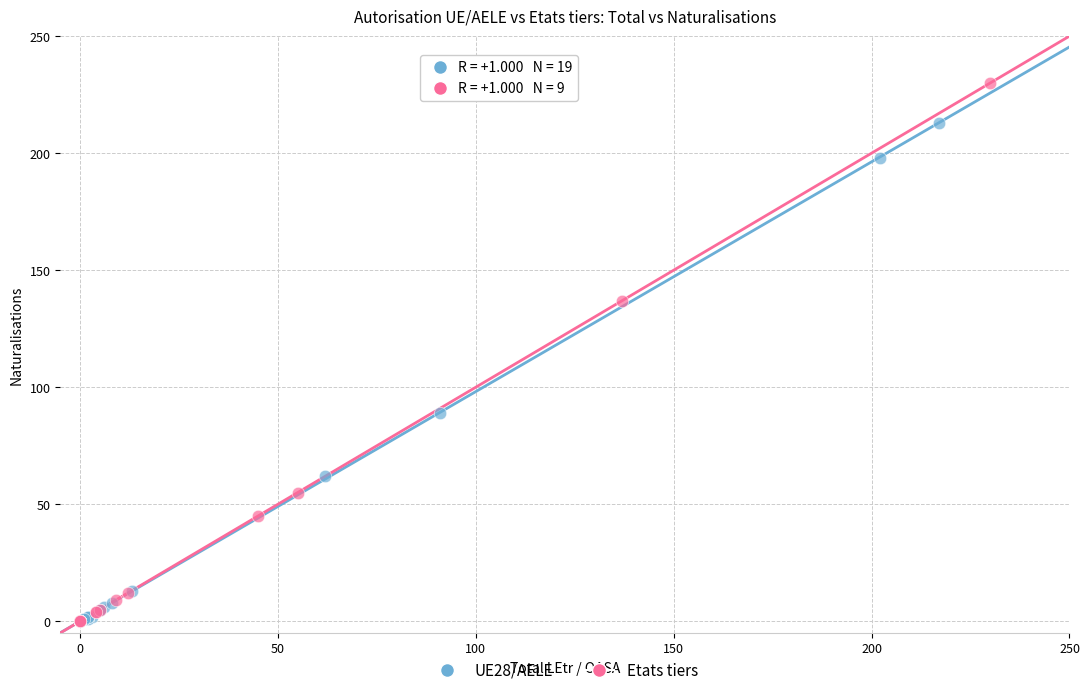

Which series has the widest spread of Y values?

Etats tiers